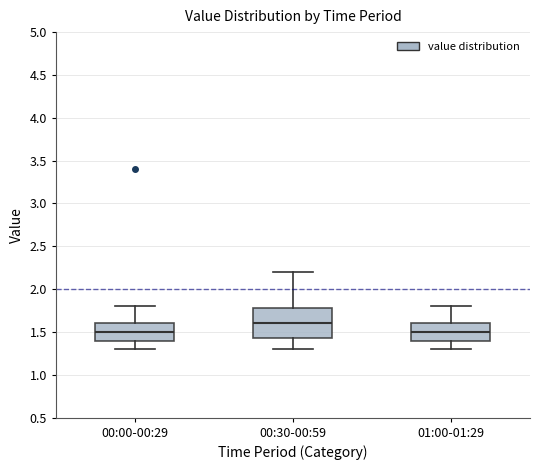

Reading left to right, read every box against the y-axis: the position of its median line, the range the box covers, and the ends of its whiskers. The values are not printed on the chart, so give them approximately, as read against the axis.

00:00-00:29: median 1.50, box 1.40 to 1.60, whiskers 1.30 to 1.80
00:30-00:59: median 1.60, box 1.45 to 1.80, whiskers 1.30 to 2.20
01:00-01:29: median 1.50, box 1.40 to 1.60, whiskers 1.30 to 1.80